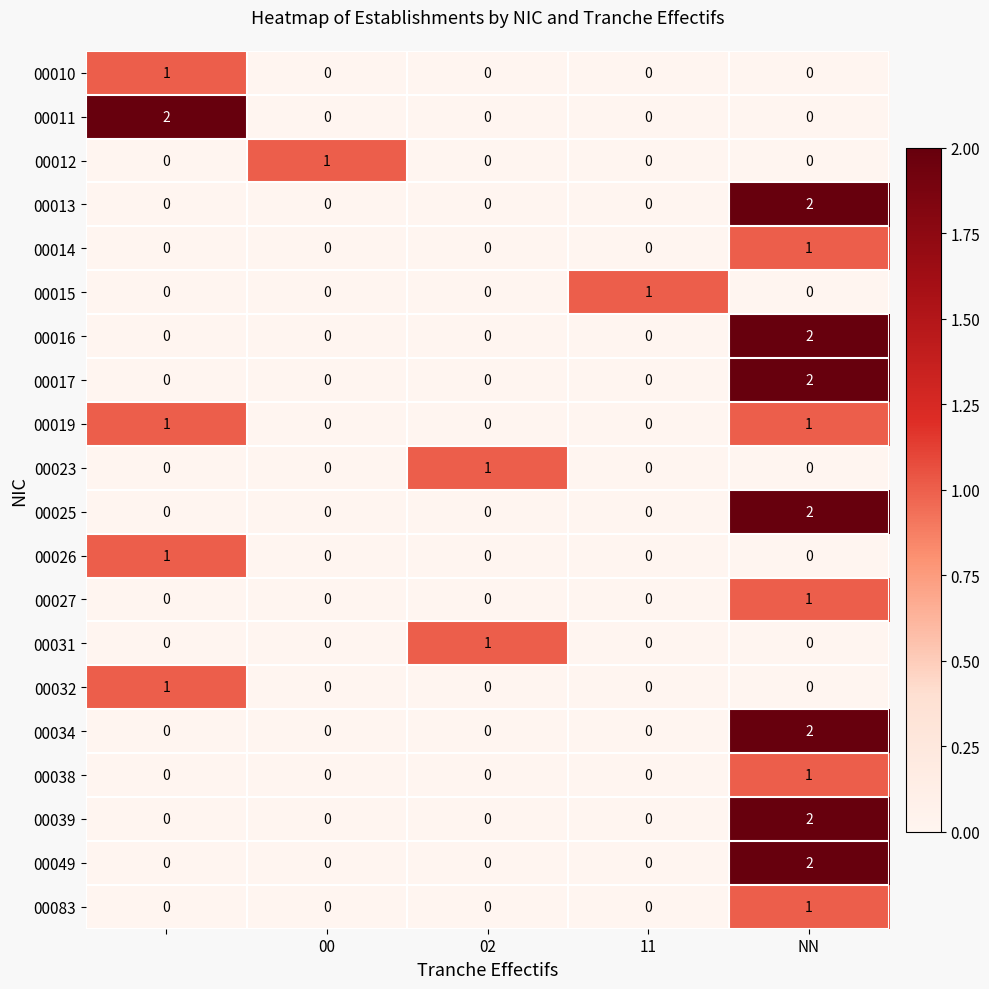

At how many categories does at least one series exceed 0?

5